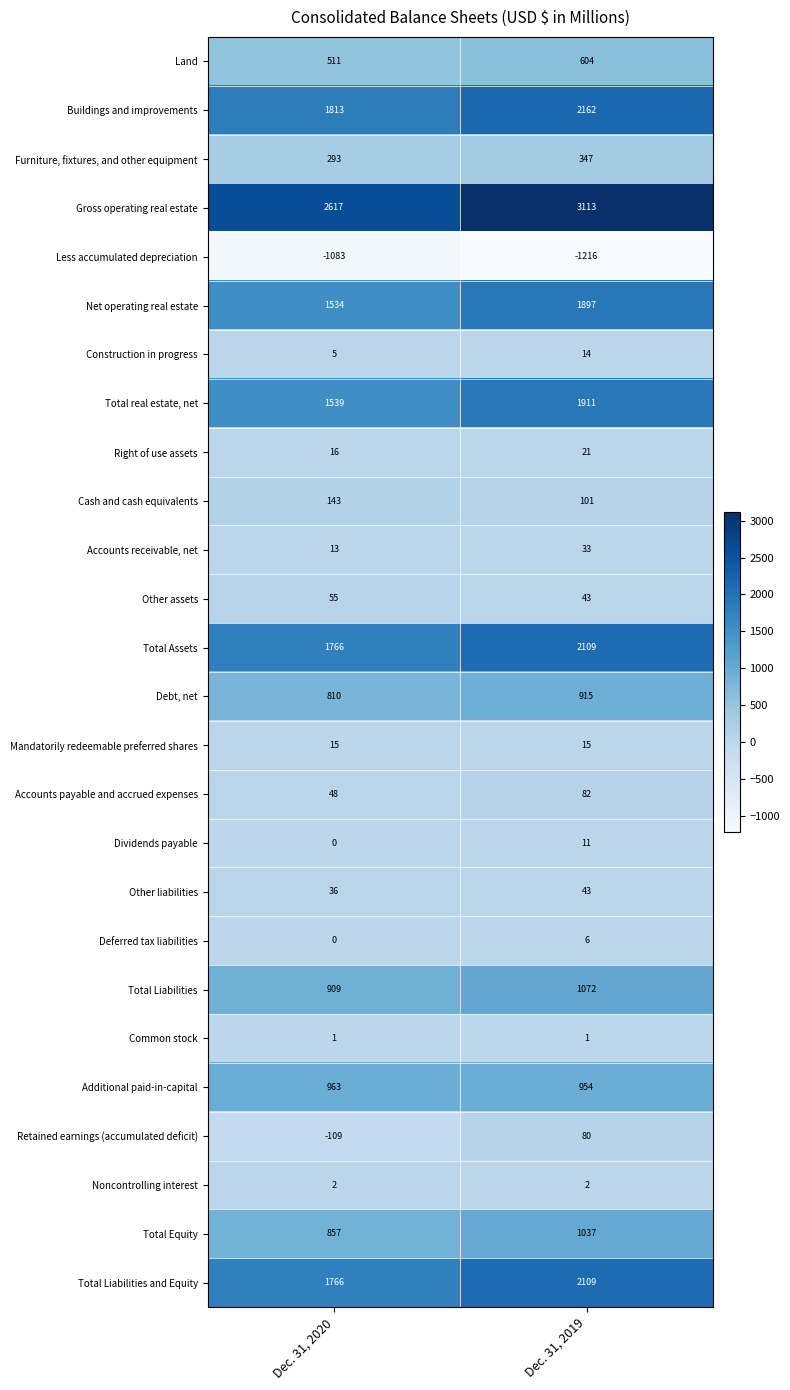

What is the maximum value shown in the chart?

3113